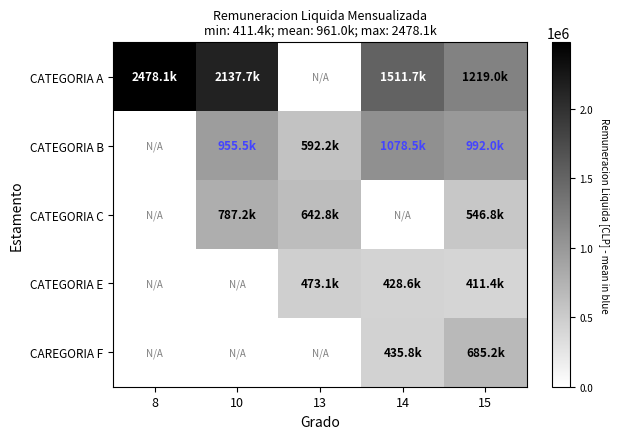

The CATEGORIA B series shows 566808.7 at 15. True or false?

False